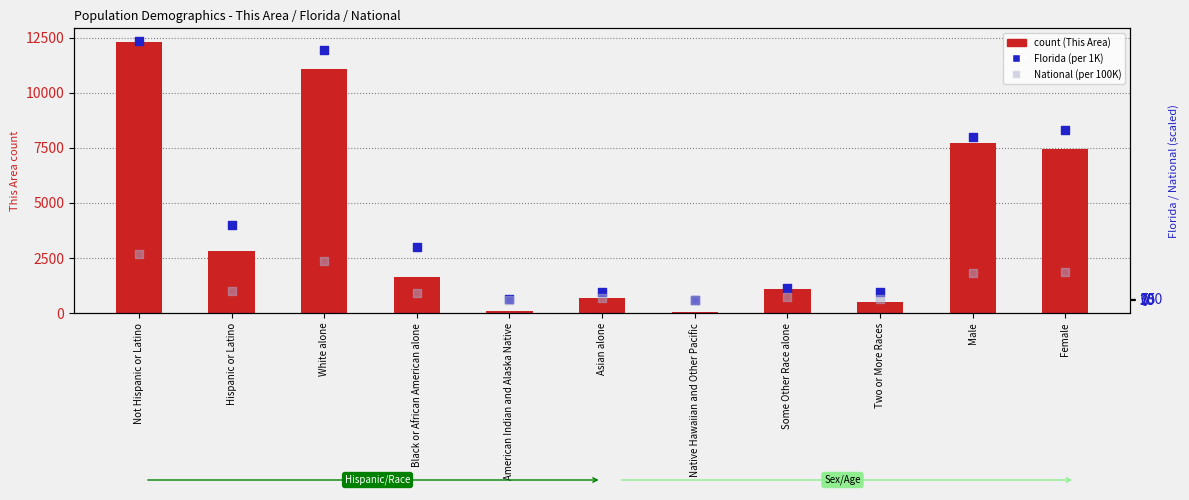

At how many categories does at least one series exceed 13726?

2